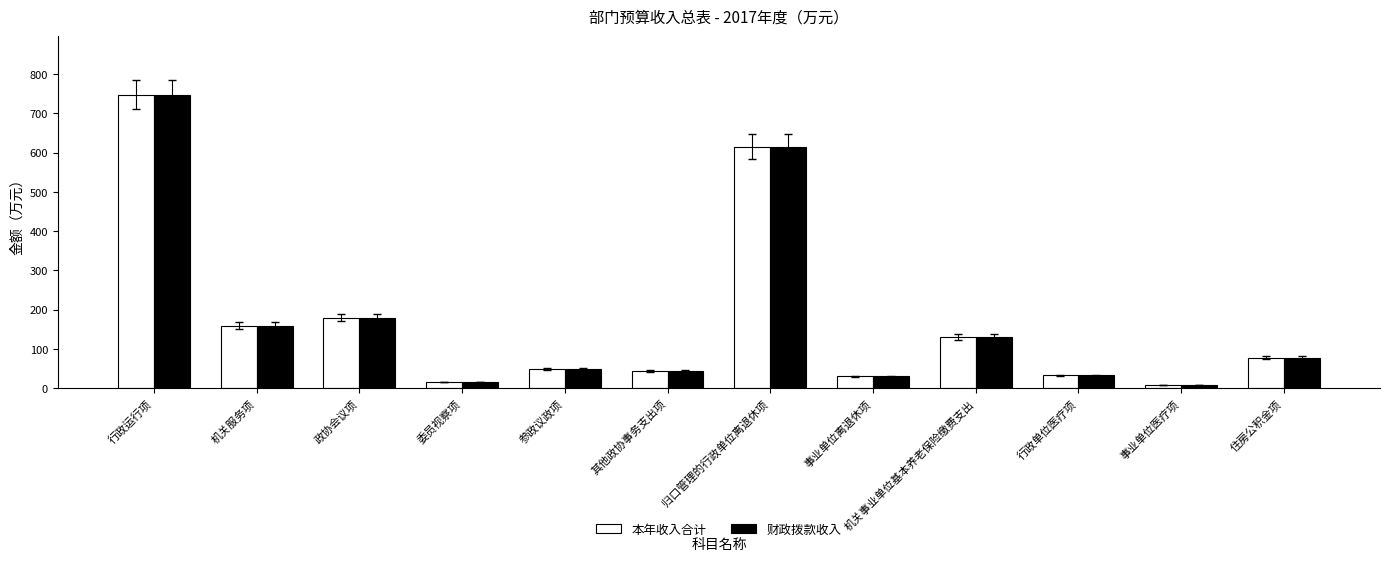

What is the highest value of the 本年收入合计 series?

747.2